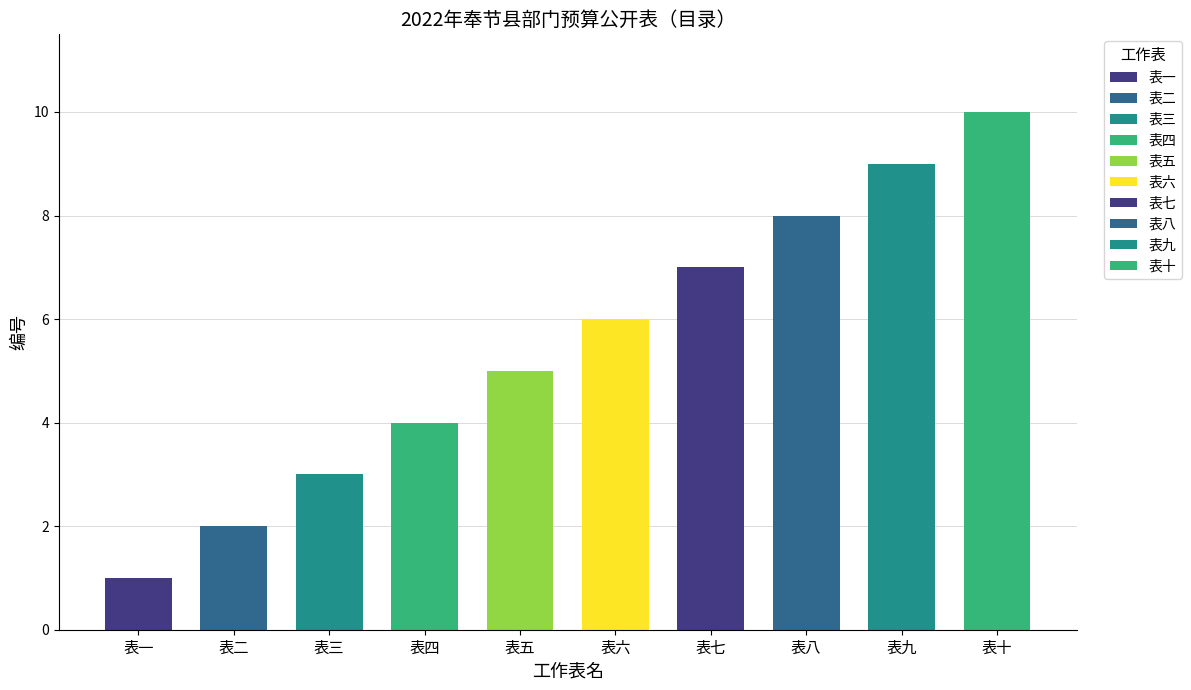

Reading left to right, what are all the values shown in this chart?

表一=1	表二=2	表三=3	表四=4	表五=5	表六=6	表七=7	表八=8	表九=9	表十=10